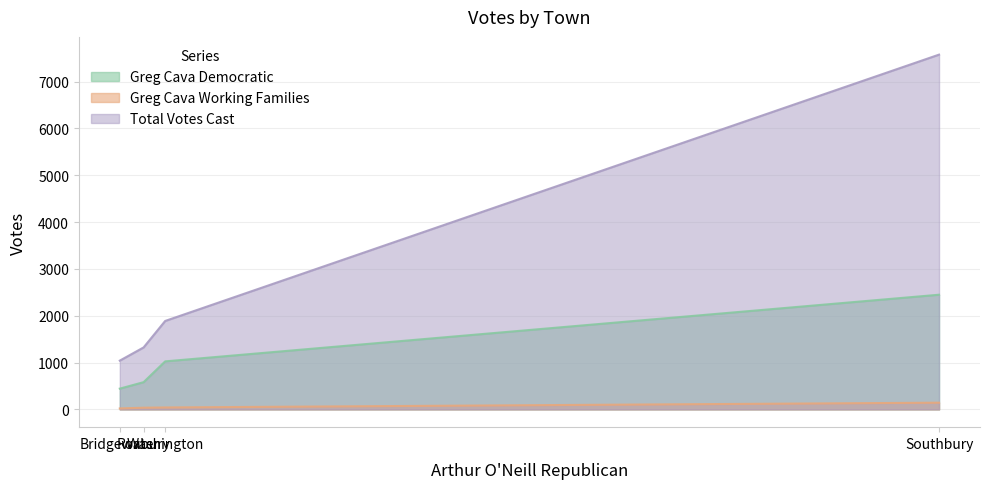

List the series in order of their overall mean, lowest first.

Greg Cava Working Families, Greg Cava Democratic, Total Votes Cast